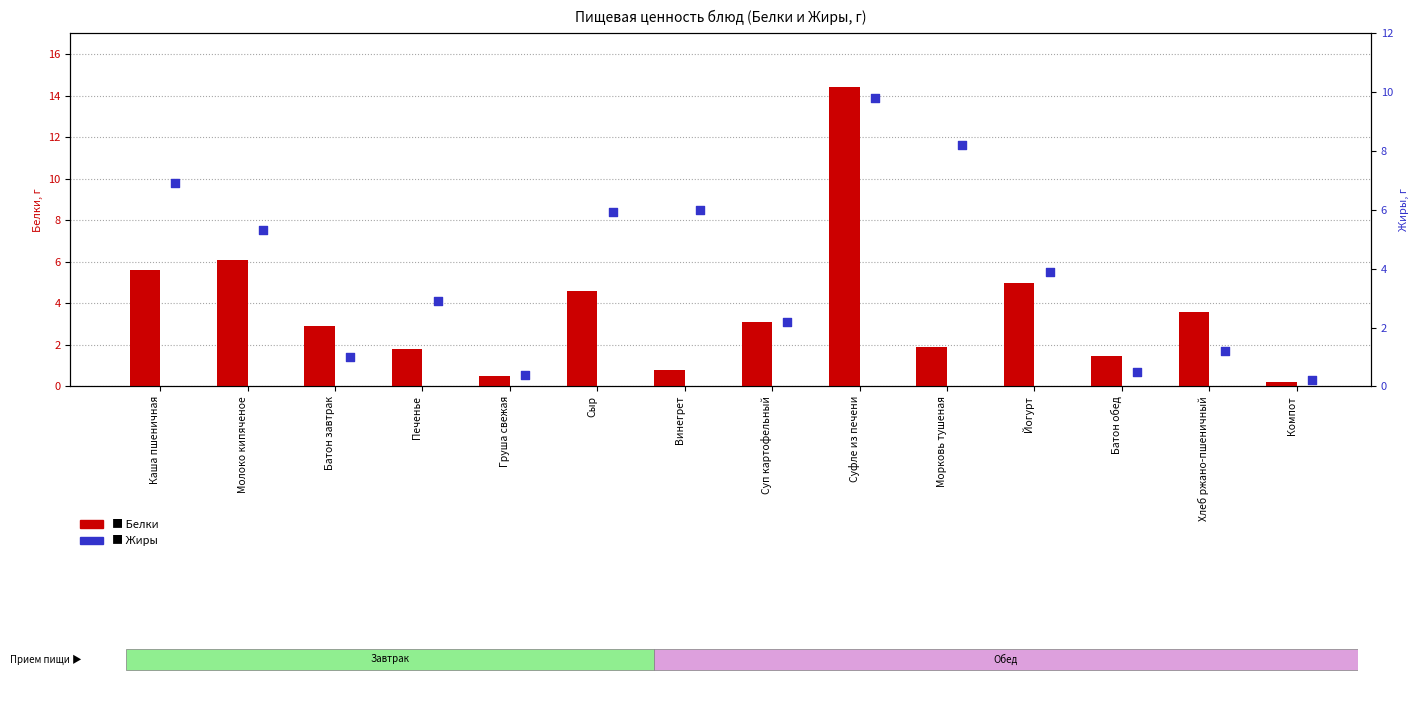

Which series has the largest total across all categories?

Жиры